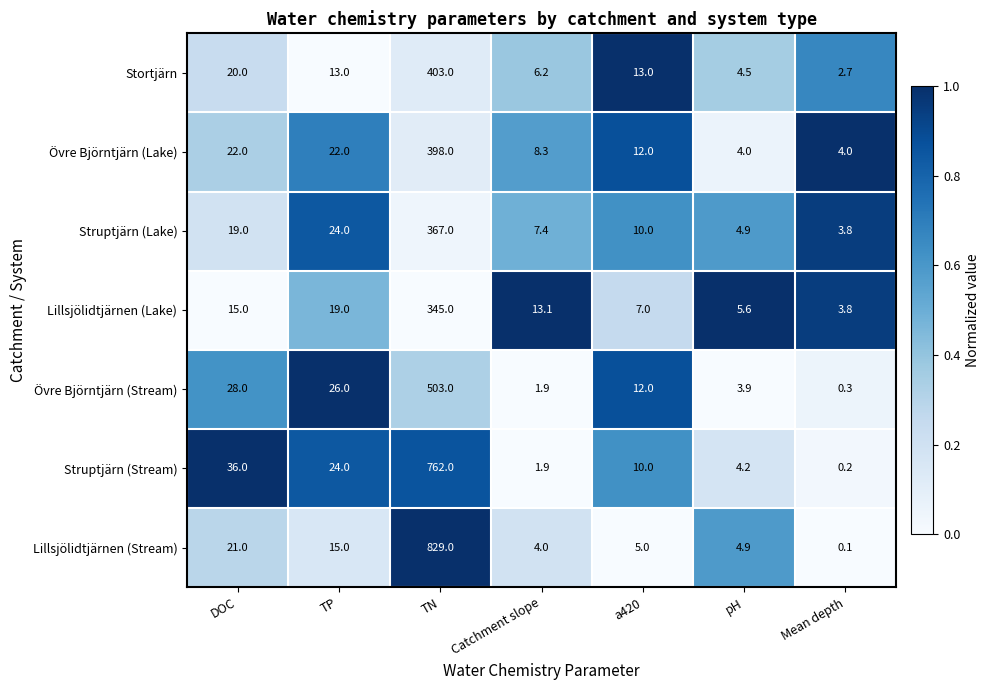

What is the difference between the maximum and minimum values in the Struptjärn (Lake) series?

363.2